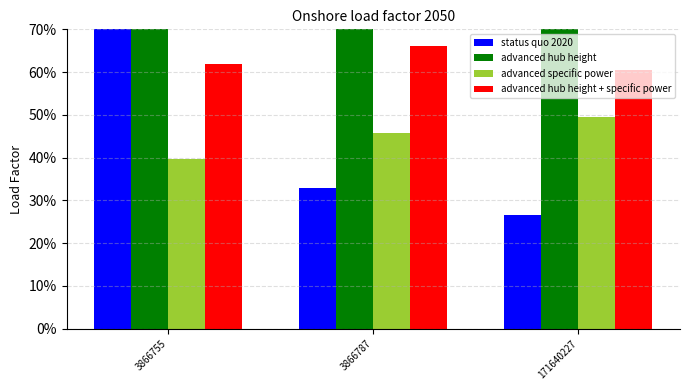

What are all the series names shown in the legend?

status quo 2020, advanced hub height, advanced specific power, advanced hub height + specific power